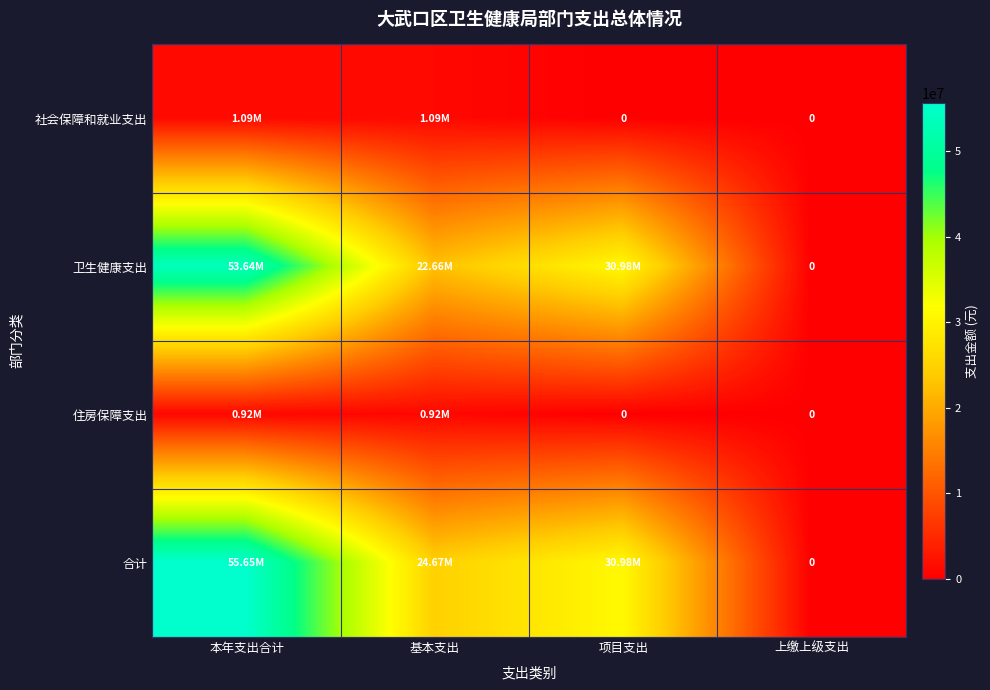

What is the difference between the maximum and minimum values in the 住房保障支出 series?

919663.6